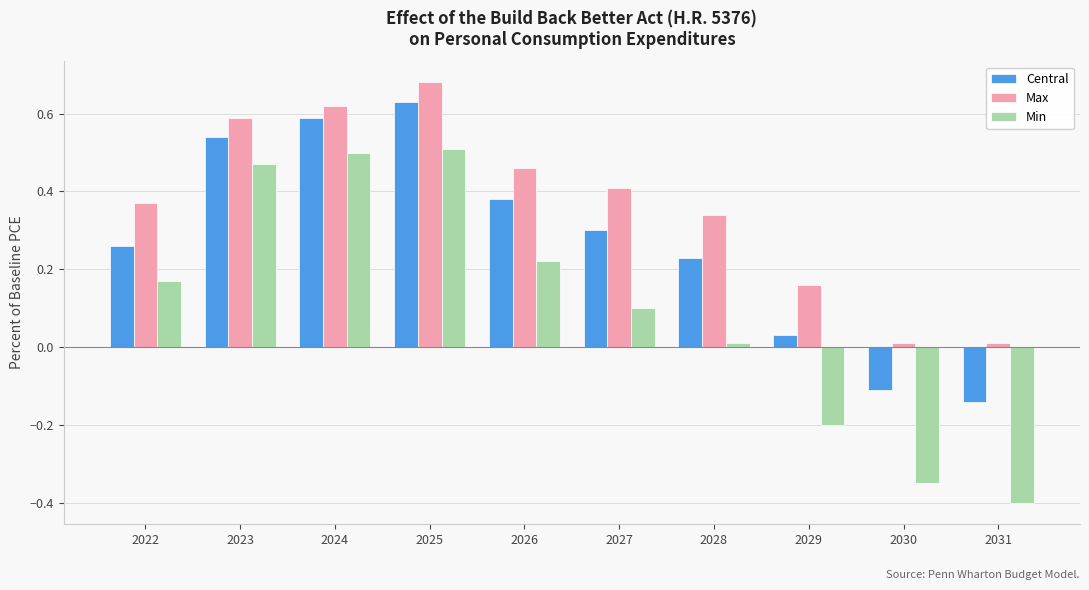

How many groups of bars are there?

10